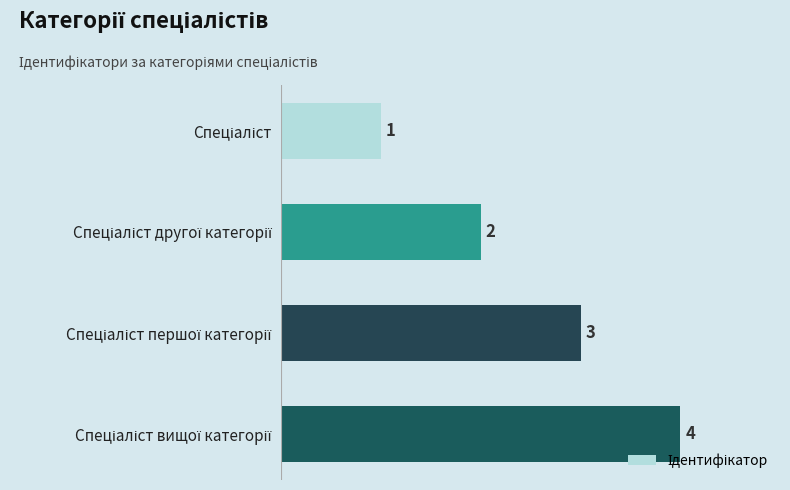

What is the maximum value shown in the chart?

4